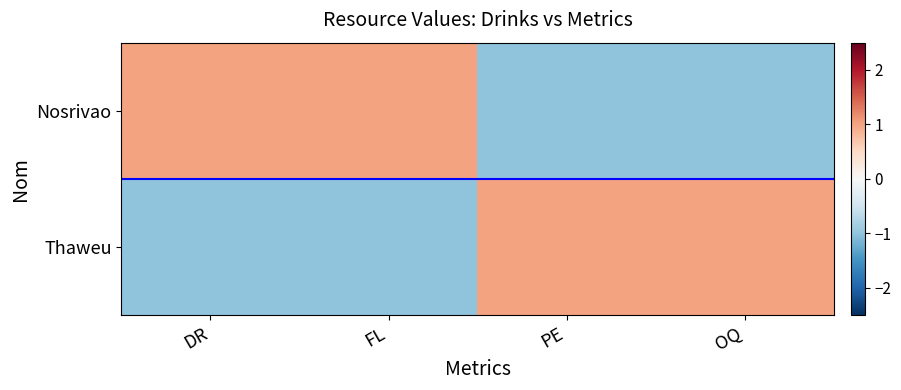

Which series has the largest total across all categories?

Nosrivao